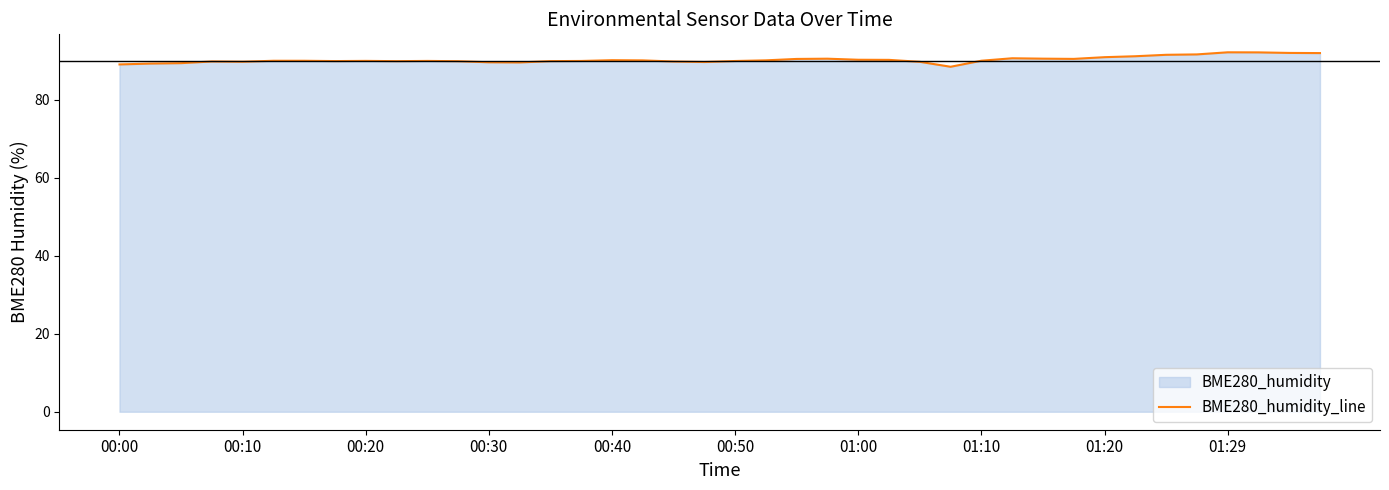

How many points are lower than both their immediate neighbors (excluding endpoints)?

7